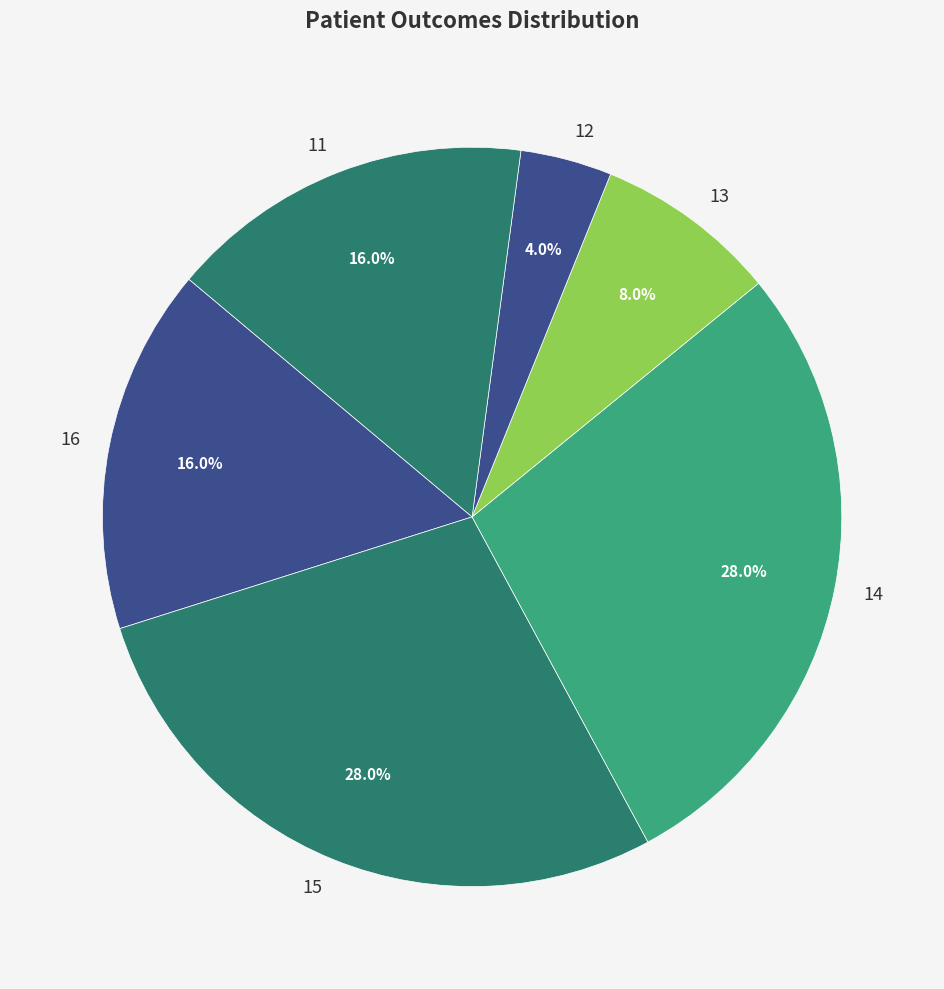

Which slice is the smallest?

12